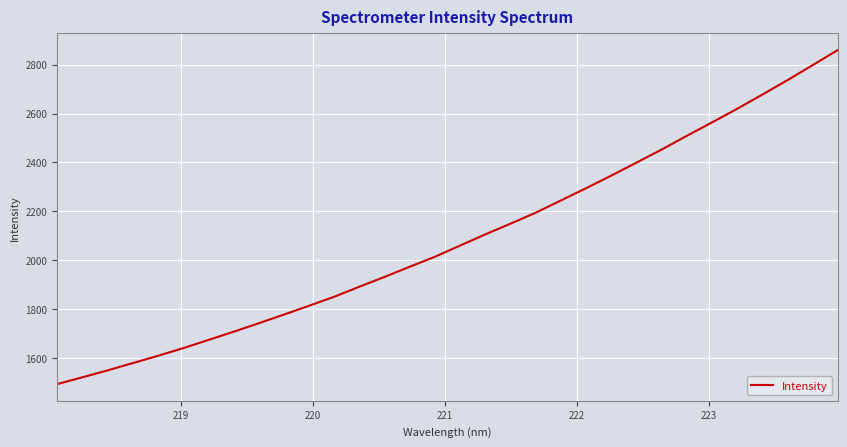

Does the chart display data point markers on the line(s)?

No